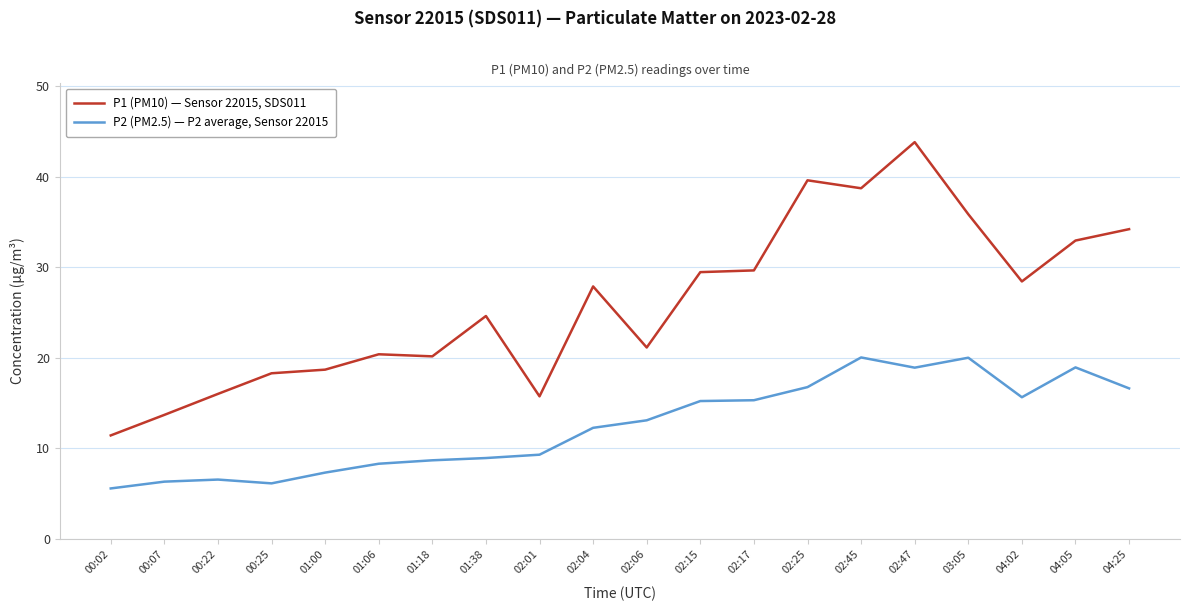

Is the value of P2 (PM2.5) — P2 average, Sensor 22015 at 01:06 greater than the value of P1 (PM10) — Sensor 22015, SDS011 at 02:01?

No